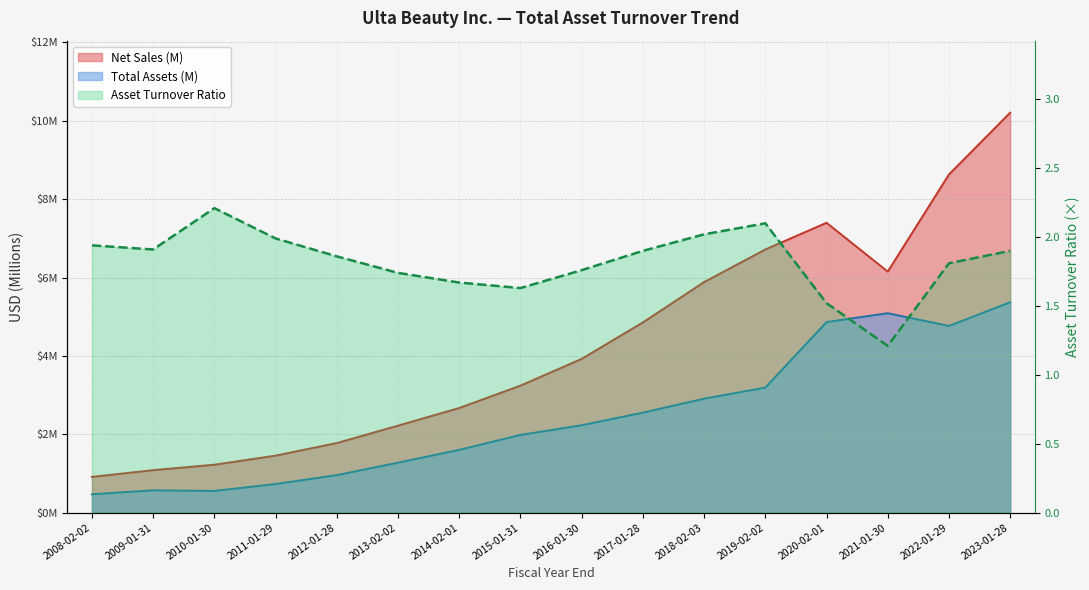

At which category does the data reach its first local valley?

2009-01-31